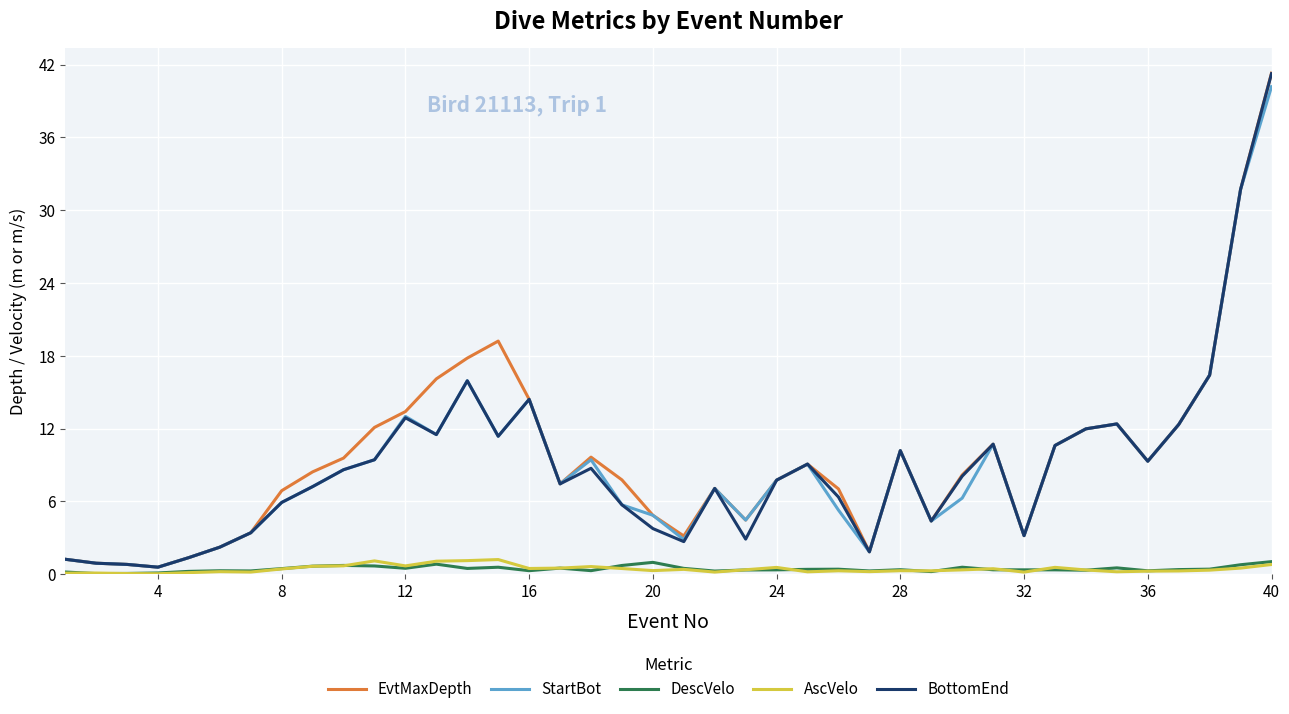

What is the maximum value shown in the chart?

41.3